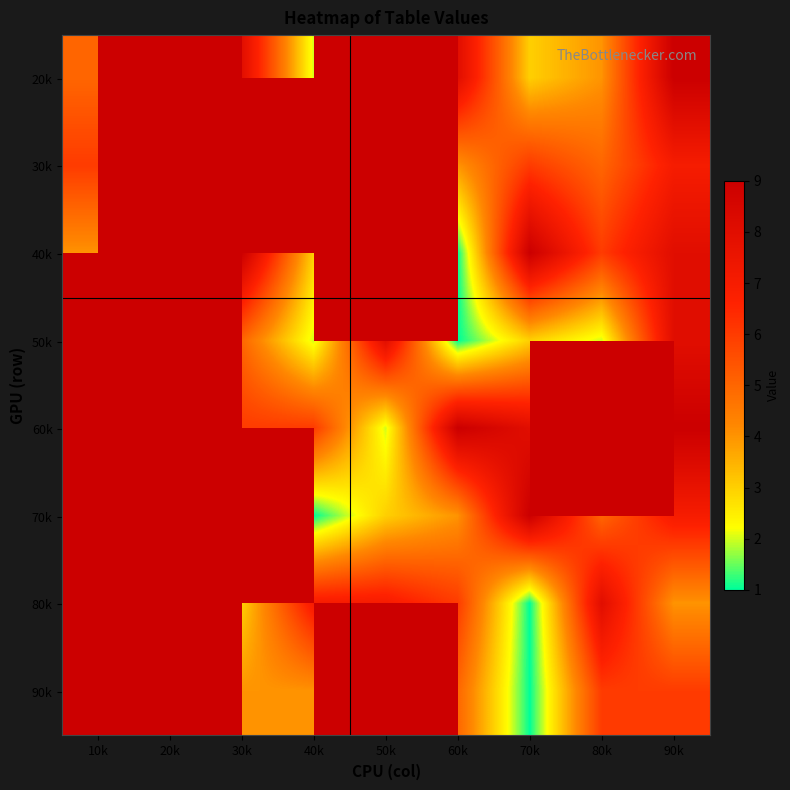

What is the total value across all series at 70k?

40.0